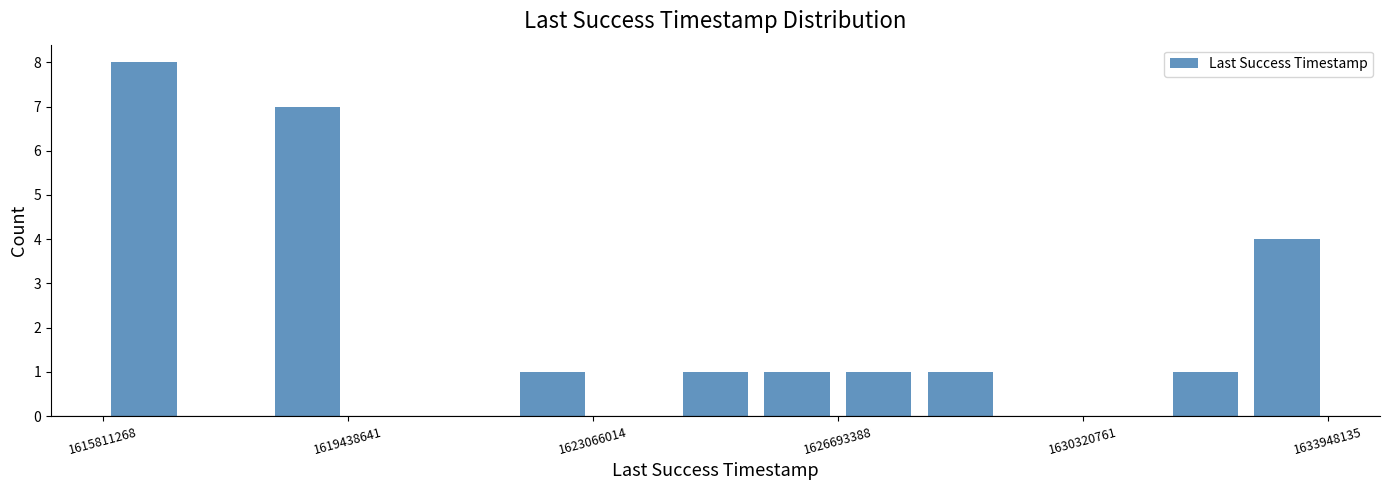

Around what value on the x-axis is the tallest bar? Give the approximate position of its centre, as read against the axis.

1616500000